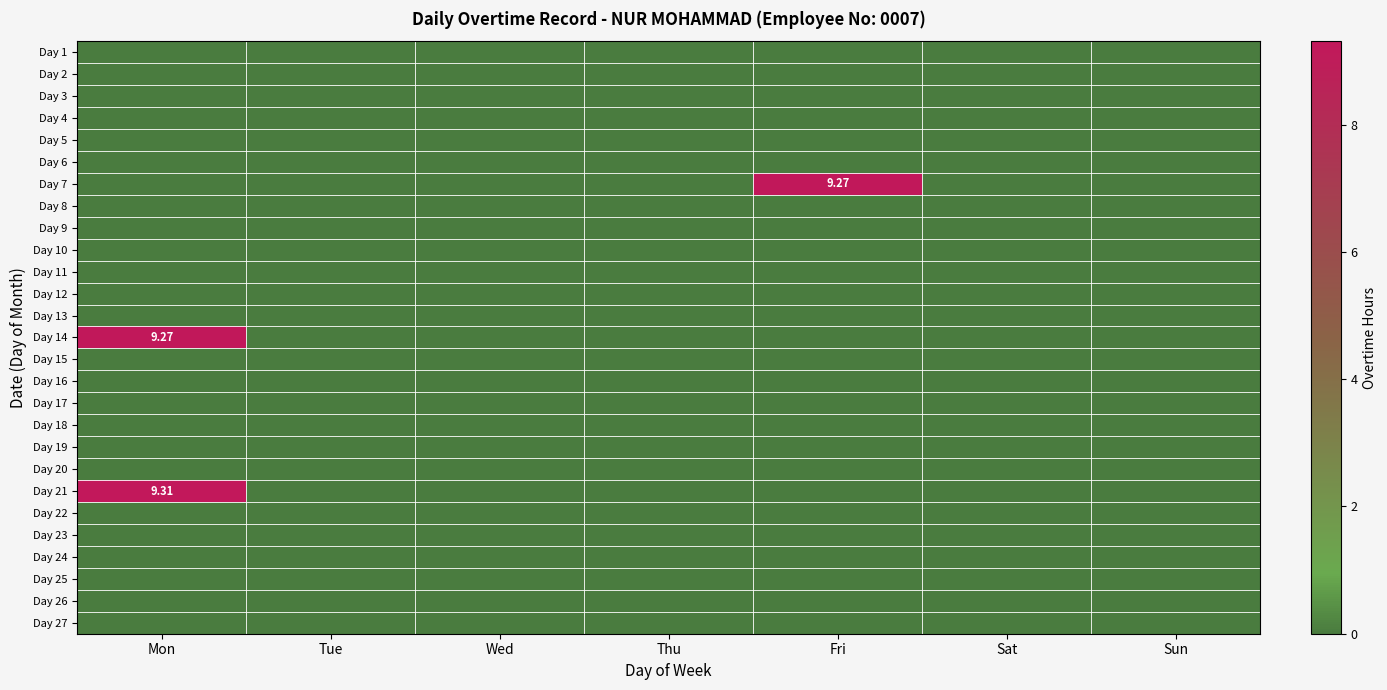

How many distinct data groups are displayed?

27